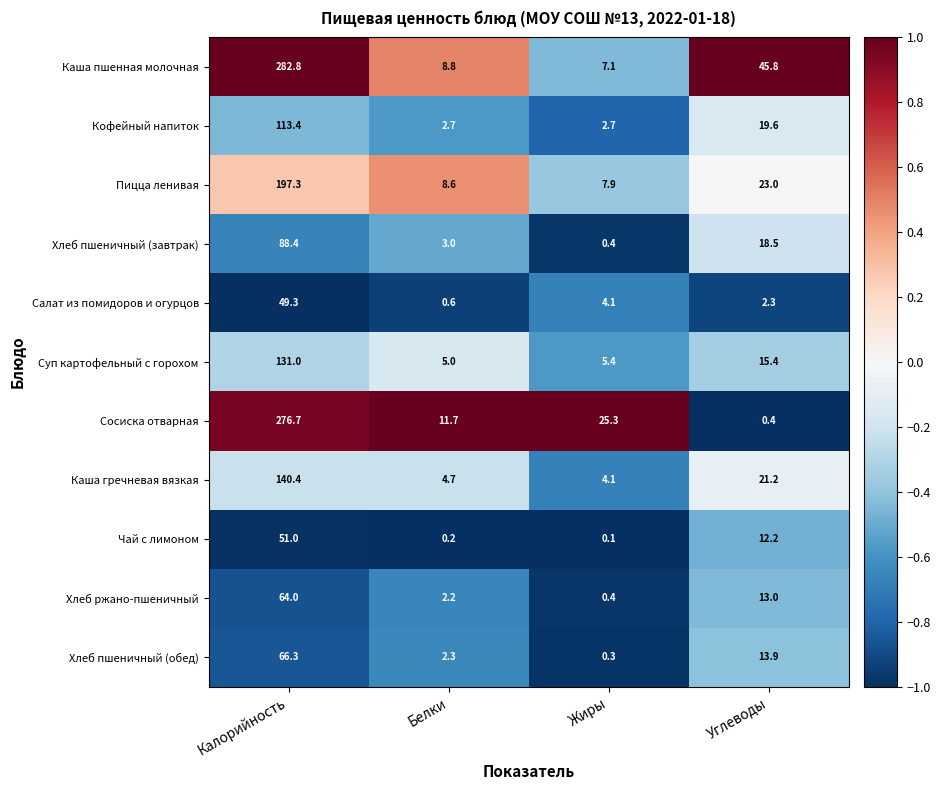

What is the spread (max minus min) of values at Белки?

11.5